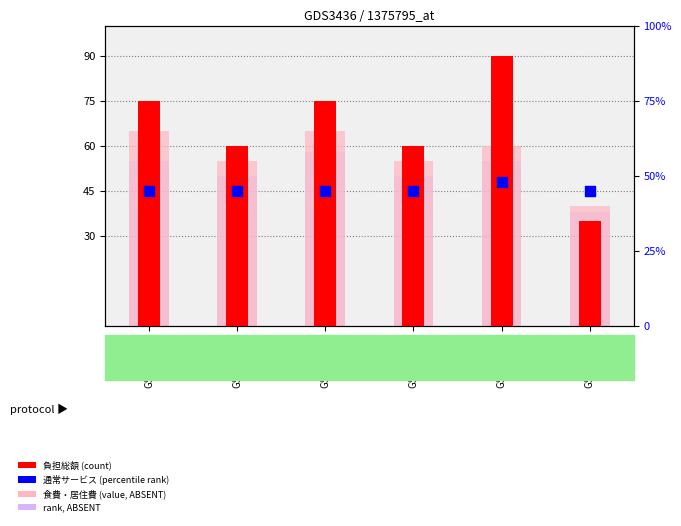

Is the value of 負担総額 (count) at GSM298942 greater than the value of 食費・居住費 (rank) at GSM298941?

Yes